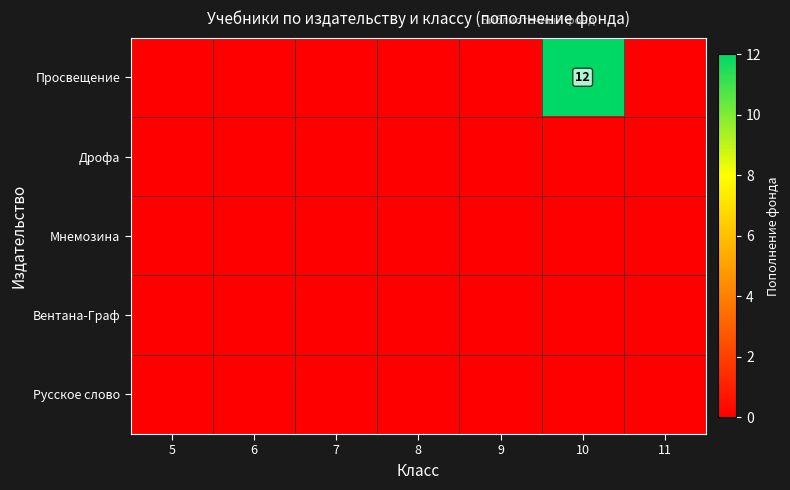

Is it true that Просвещение equals 0 at 11?

True